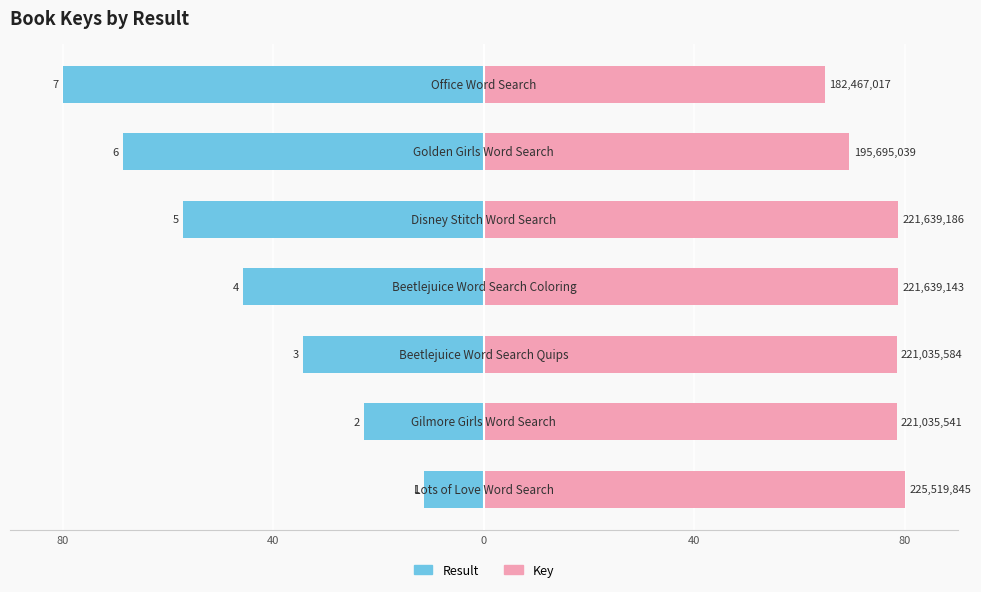

Is it true that Result equals -57.1 at 80?

True